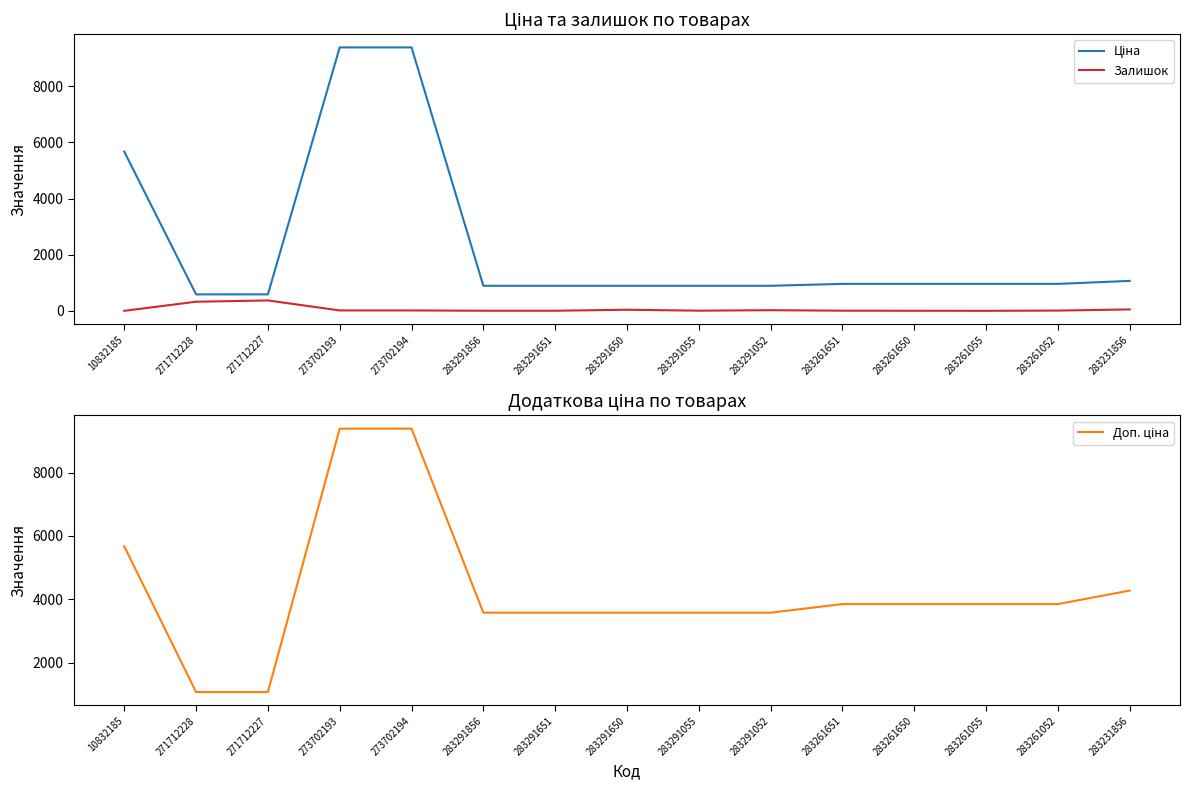

Where does the Залишок series first go above 13?

271712228